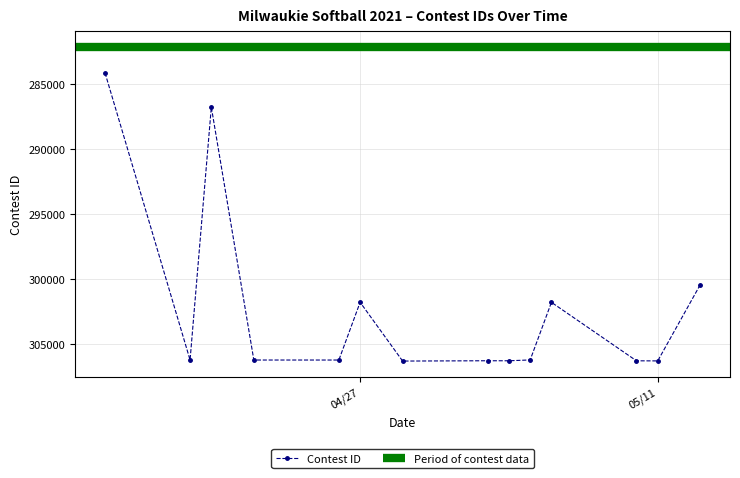

What is the minimum value shown in the chart?

284168